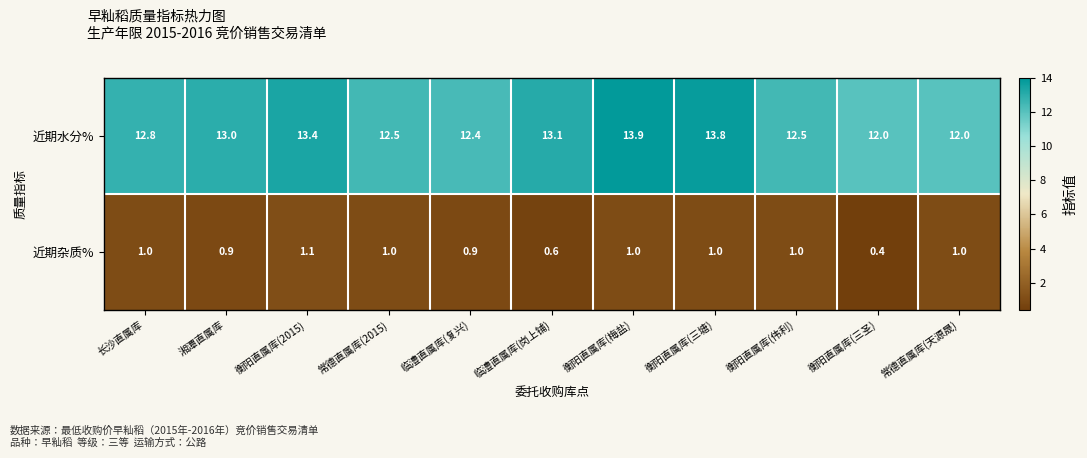

What is the spread (max minus min) of values at 湘潭直属库?

12.1